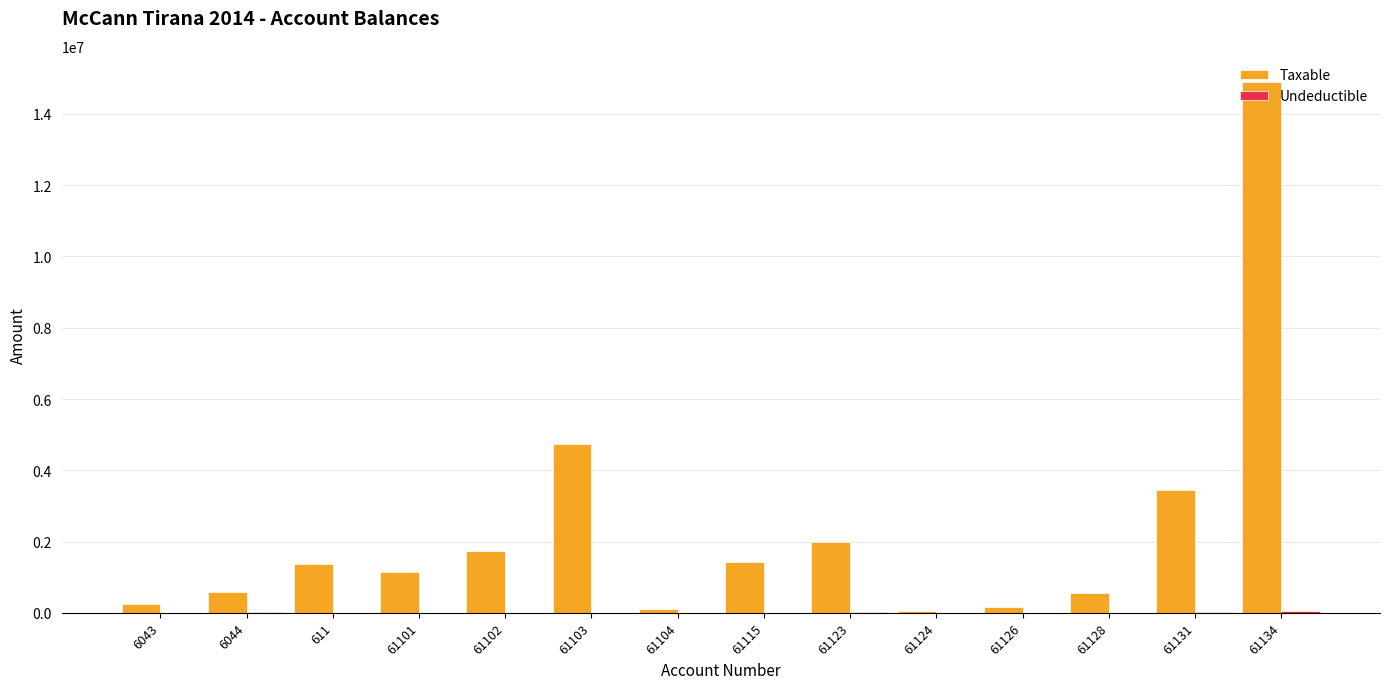

What is the sum of all Taxable values?

32451562.0